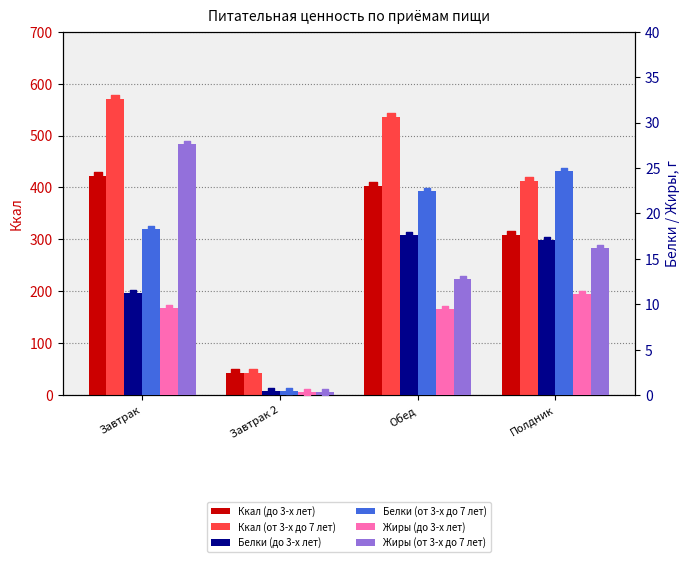

Which series contains the highest Y value?

Ккал (от 3-х до 7 лет)